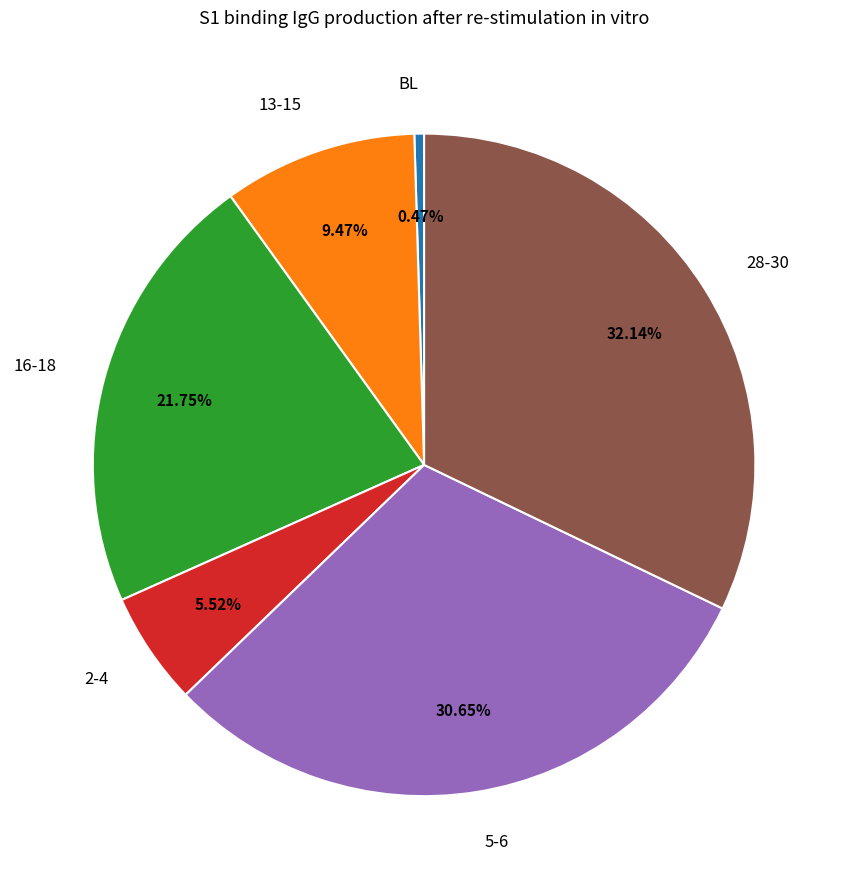

To the nearest percent, what portion does 16-18 represent?

22%